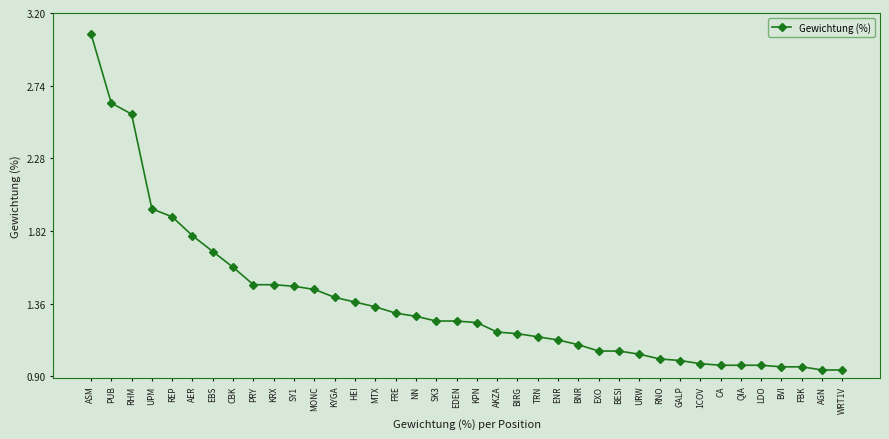

How many distinct data groups are displayed?

1